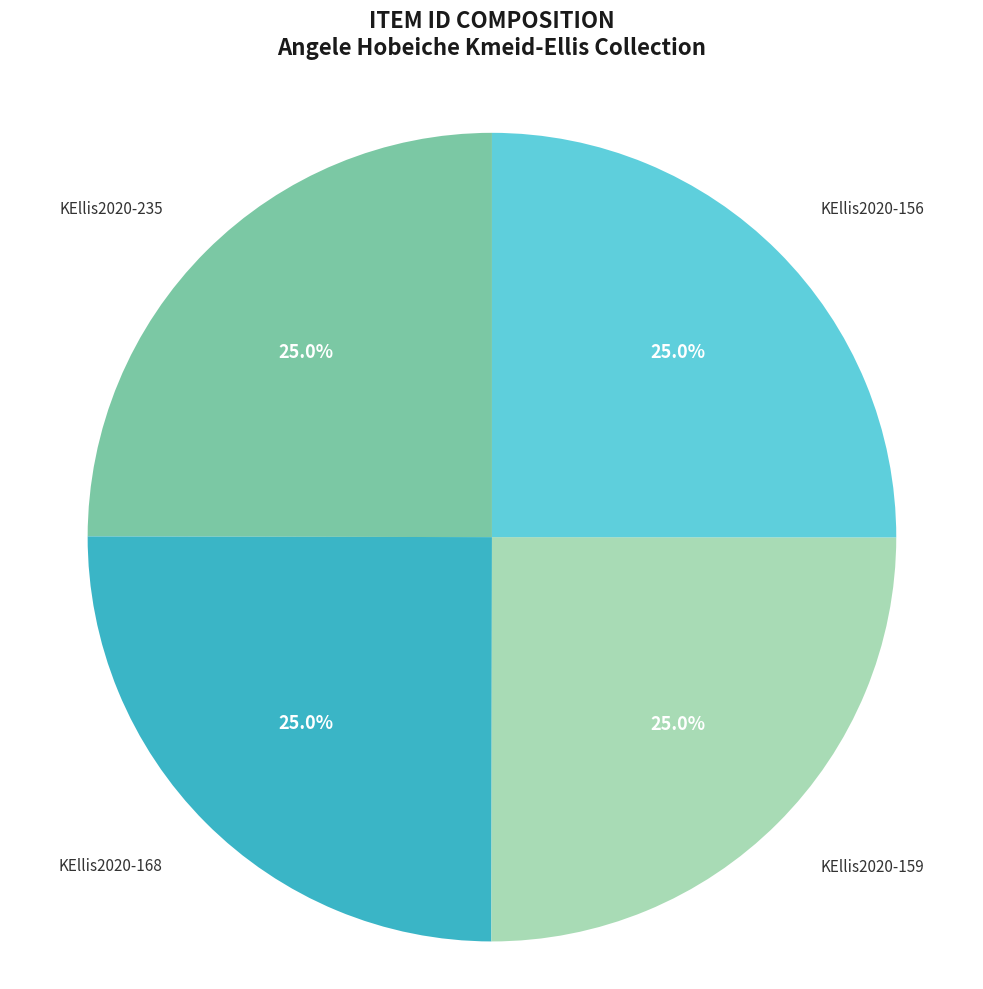

What percentage is the KEllis2020-156 slice, to the nearest percent?

25%